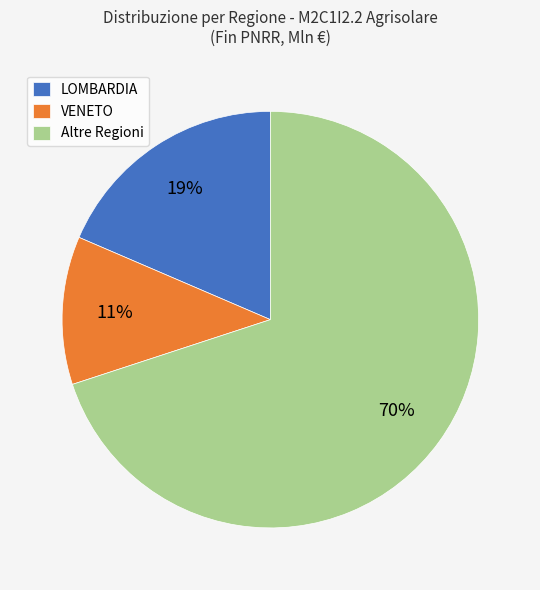

Approximately how many times larger is the value at VENETO compared to LOMBARDIA?

0.6